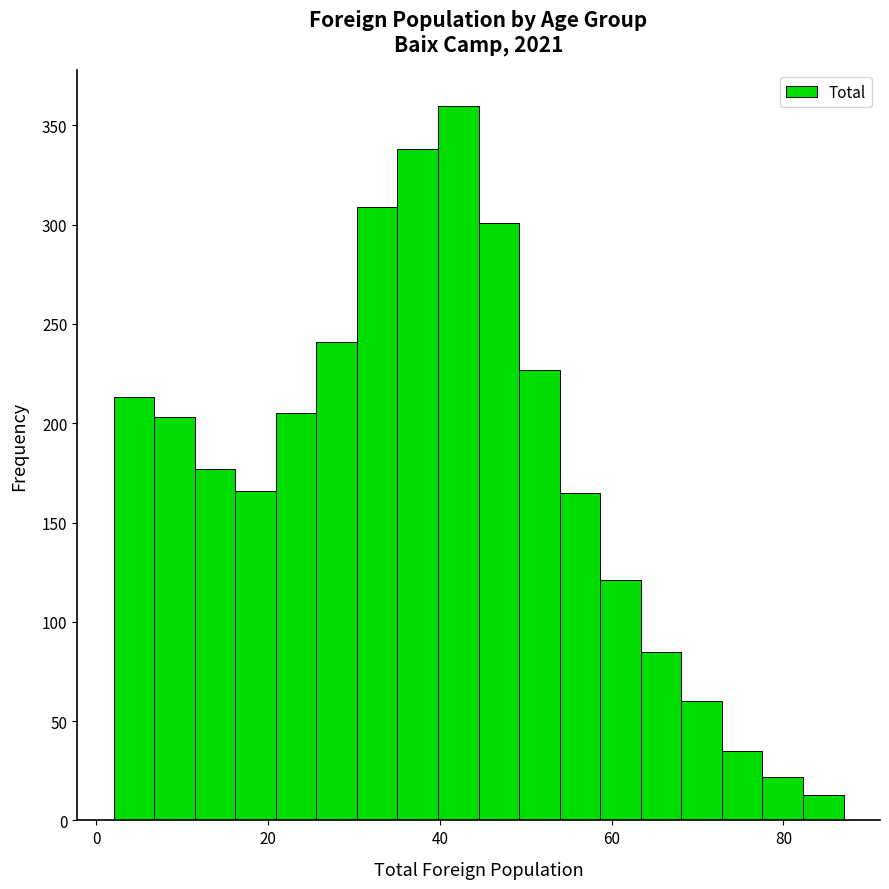

Read against the x-axis, roughly where is the centre of the tallest bar?

42